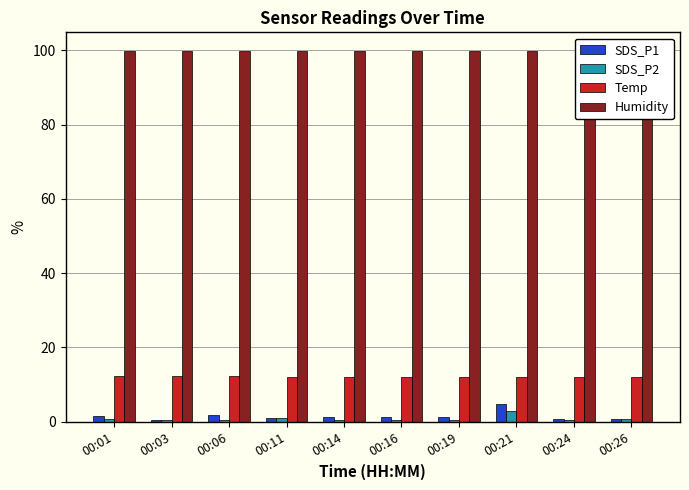

Reading right to left, what are all the values shown in this chart?

SDS_P1: 00:26=0.7	00:24=0.6	00:21=4.8	00:19=1.1	00:16=1.1	00:14=1.3	00:11=1.0	00:06=1.8	00:03=0.4	00:01=1.4
SDS_P2: 00:26=0.7	00:24=0.4	00:21=2.7	00:19=0.4	00:16=0.5	00:14=0.5	00:11=1.0	00:06=0.5	00:03=0.4	00:01=0.6
Temp: 00:26=12.0	00:24=12.0	00:21=12.0	00:19=12.0	00:16=12.0	00:14=12.1	00:11=12.1	00:06=12.2	00:03=12.2	00:01=12.2
Humidity: 00:26=99.9	00:24=99.9	00:21=99.9	00:19=99.9	00:16=99.9	00:14=99.9	00:11=99.9	00:06=99.9	00:03=99.9	00:01=99.9